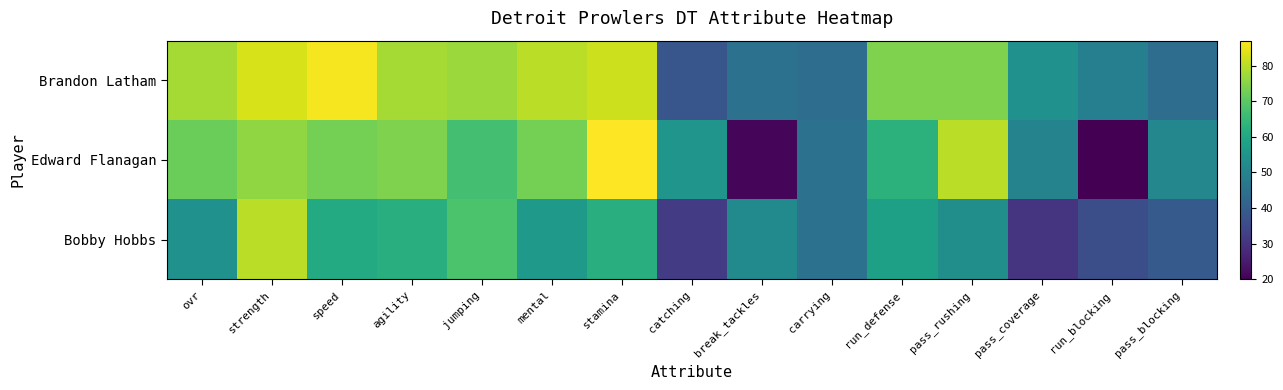

What is the total value across all series at agility?

214